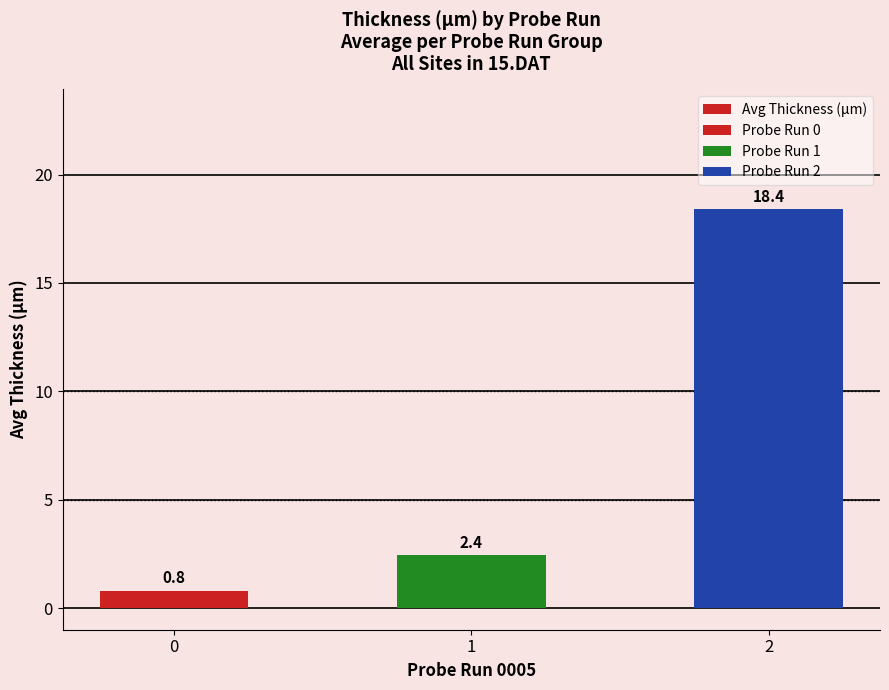

Which has a higher value, 2 or 1?

2